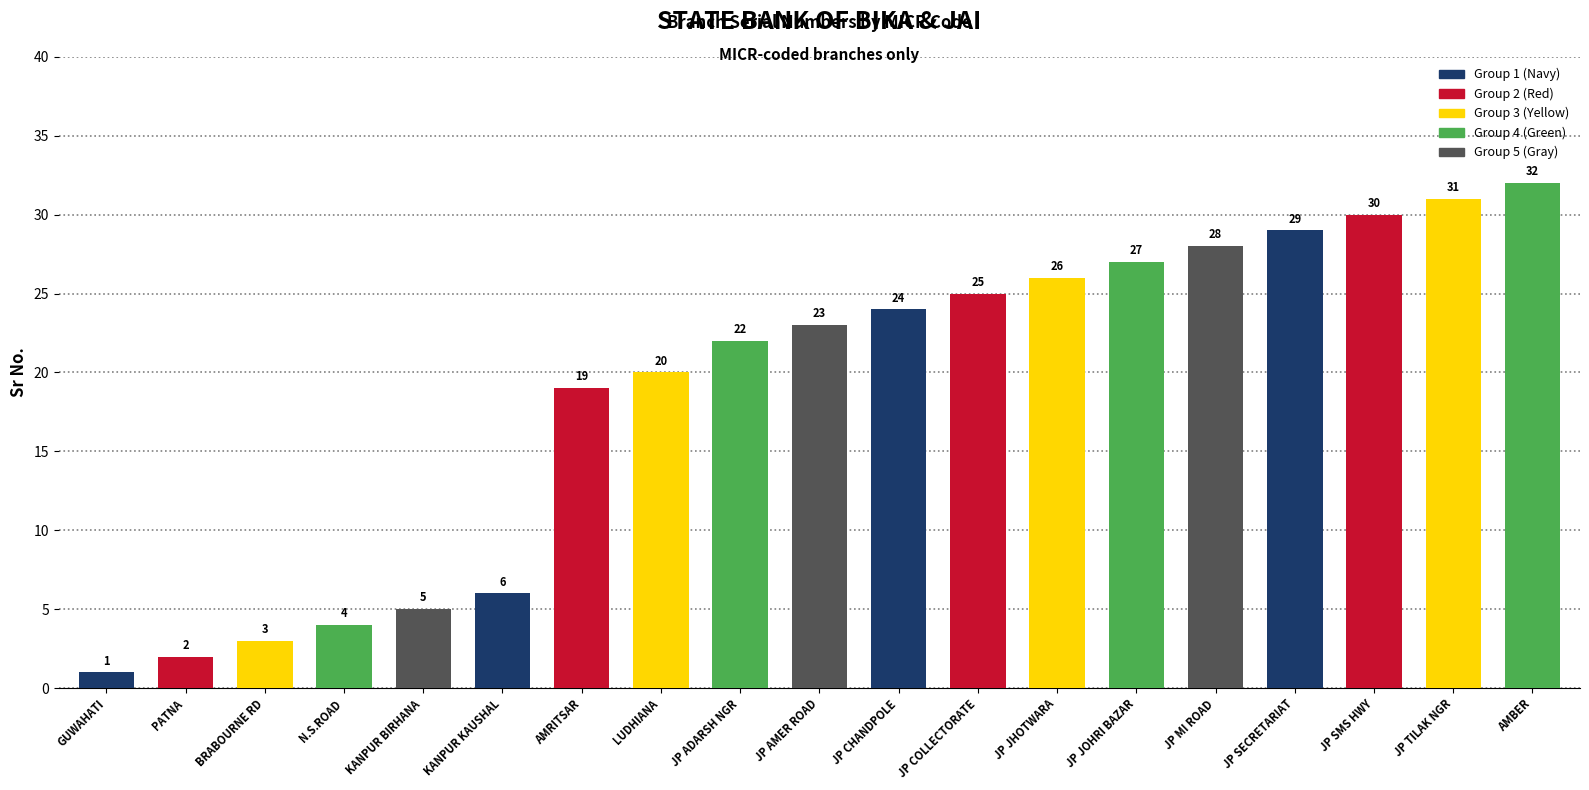

What is the label of the 5th bar from the left?

KANPUR BIRHANA